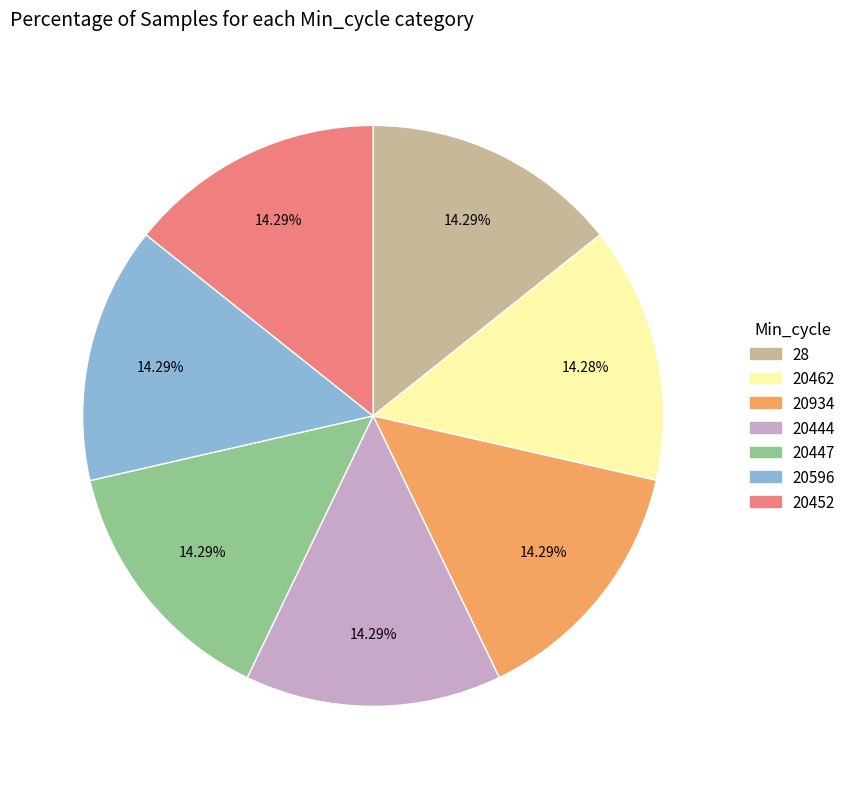

What percentage do 20444 and 20934 together represent?

28.6%